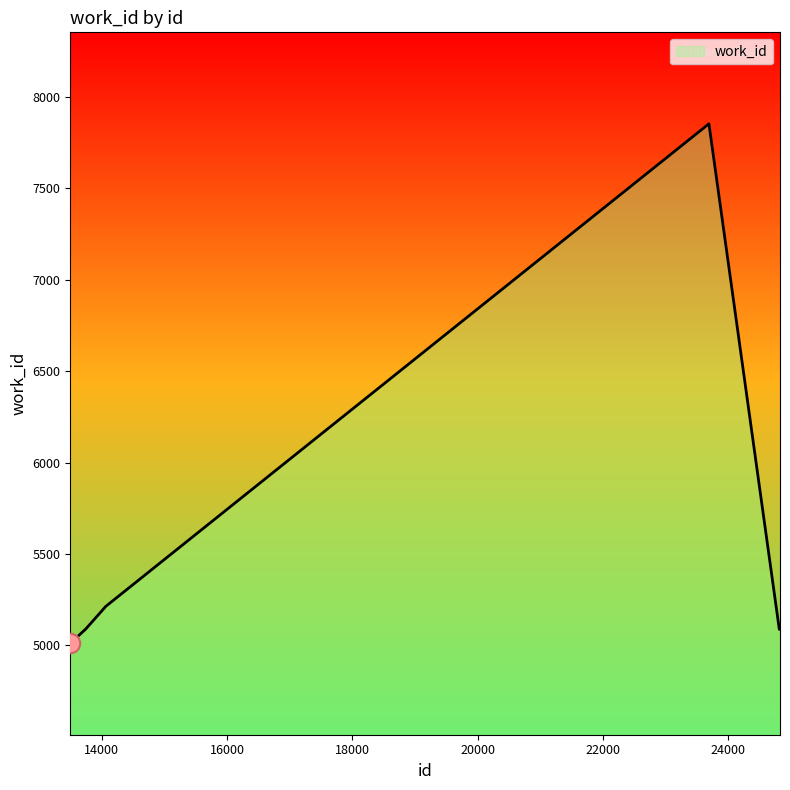

What is the difference between the maximum and minimum values?

2840